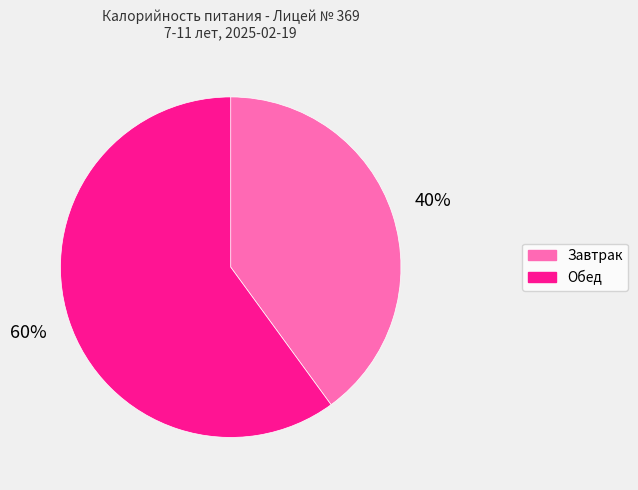

Rank the categories by value from lowest to highest.

Завтрак, Обед